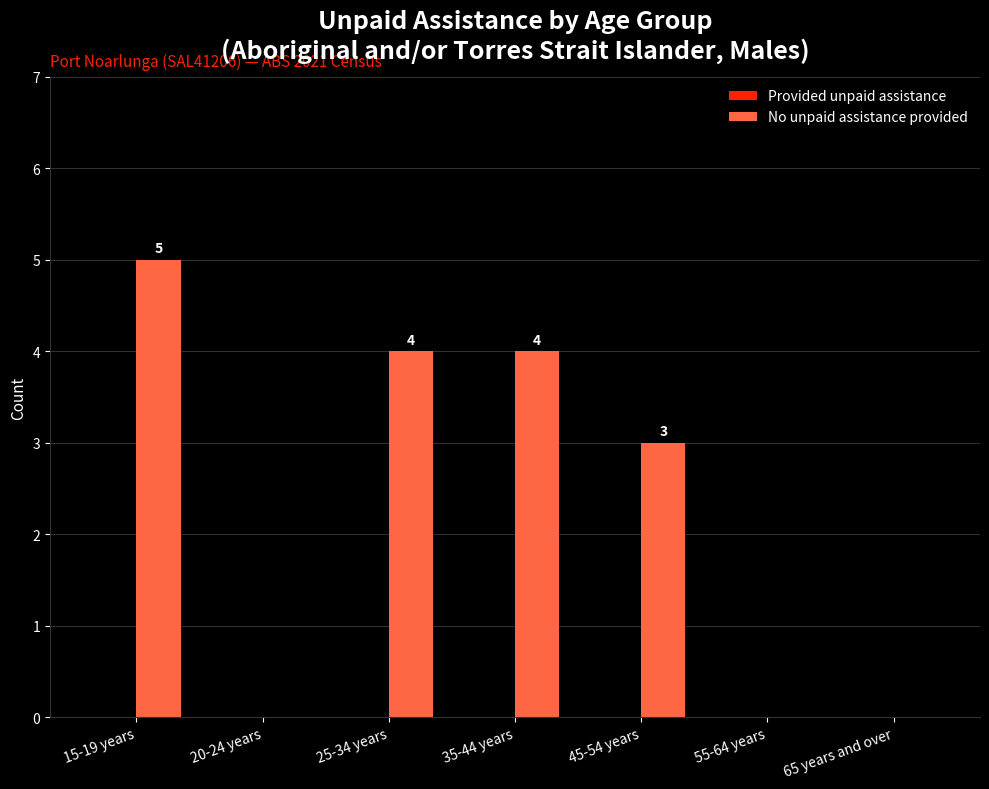

Which has a higher value, 15-19 years or 35-44 years?

15-19 years